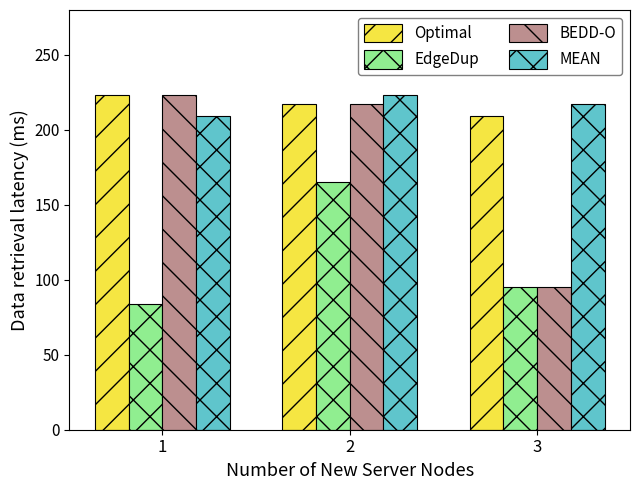

Reading left to right, list all the values displayed in this chart.

Optimal: 1=223	2=217	3=209
EdgeDup: 1=84	2=165	3=95
BEDD-O: 1=223	2=217	3=95
MEAN: 1=209	2=223	3=217